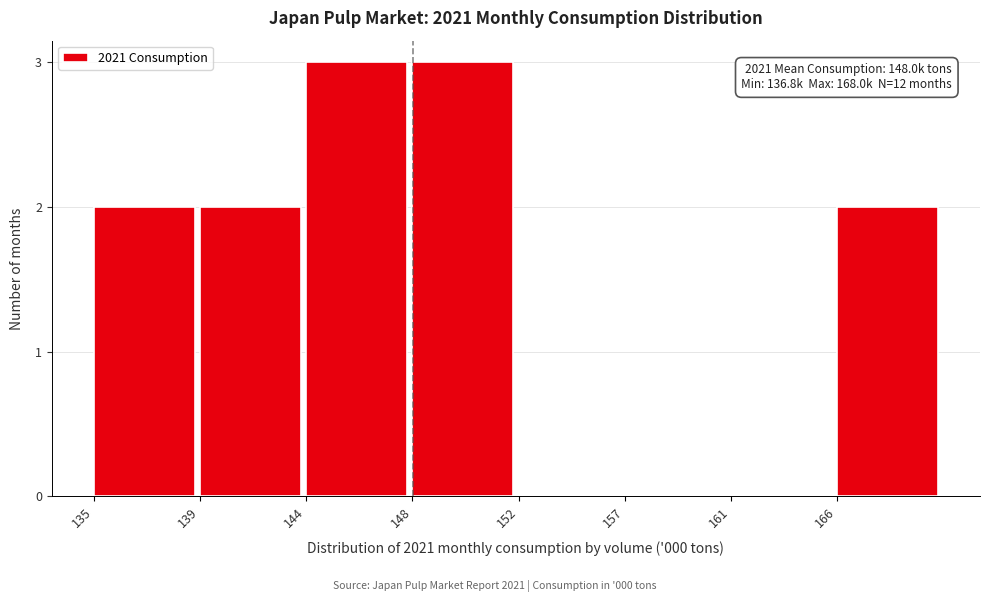

Reading left to right, list all the values displayed in this chart.

135=2	139=2	144=3	148=3	152=0	157=0	161=0	166=2